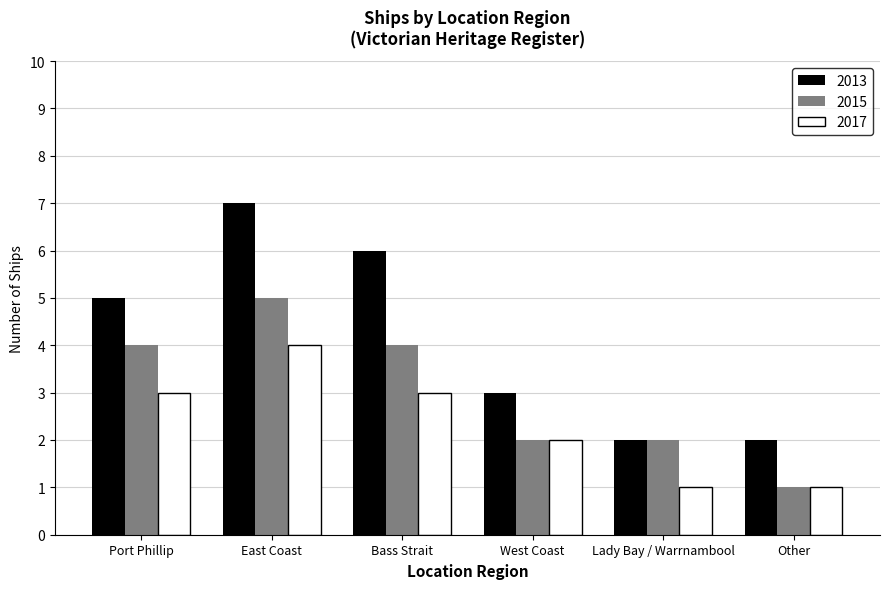

At which category is the sum across all series the highest?

East Coast